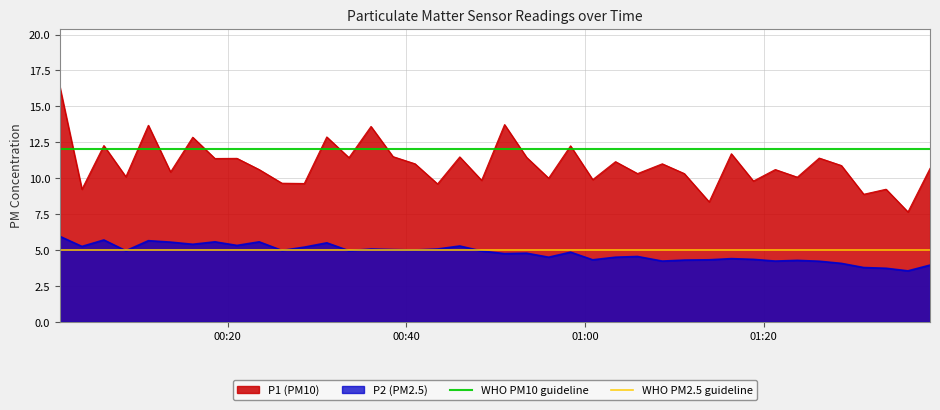

True or false: P2 (PM2.5) and P1 (PM10) cross at least once.

False